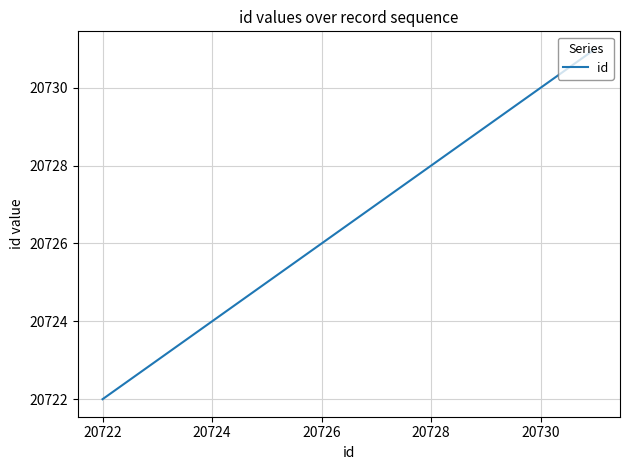

What is the difference between the second highest and minimum values?

8